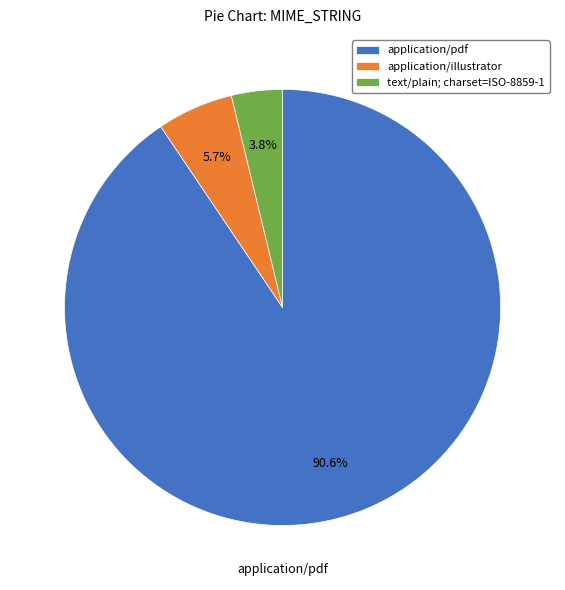

What is the largest slice in the pie chart?

application/pdf